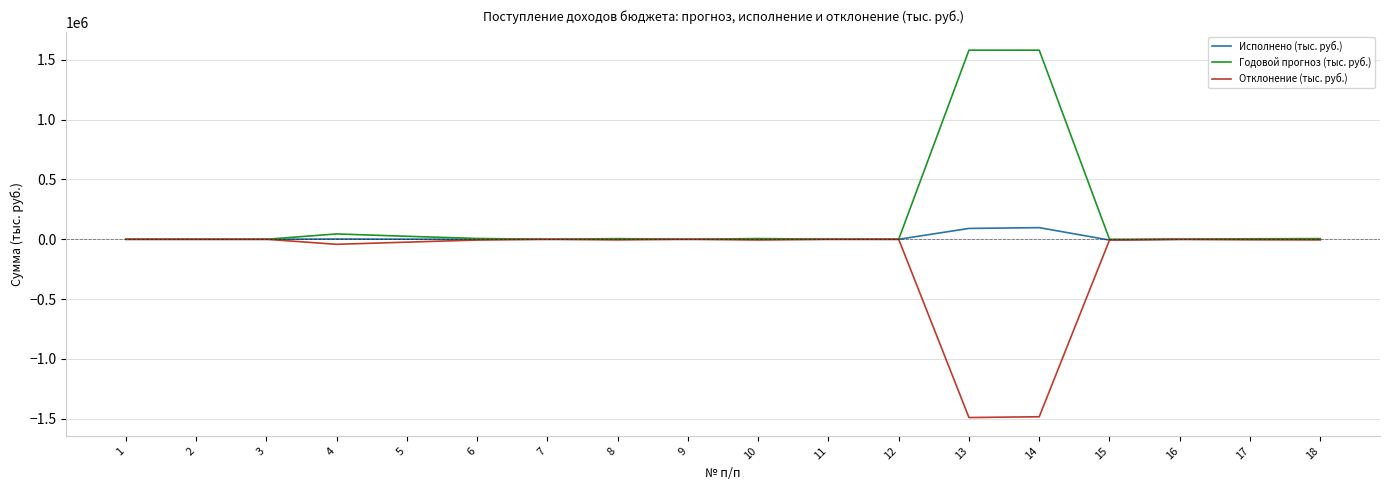

True or false: Исполнено (тыс. руб.) has a value of 423.8 at 8.

True